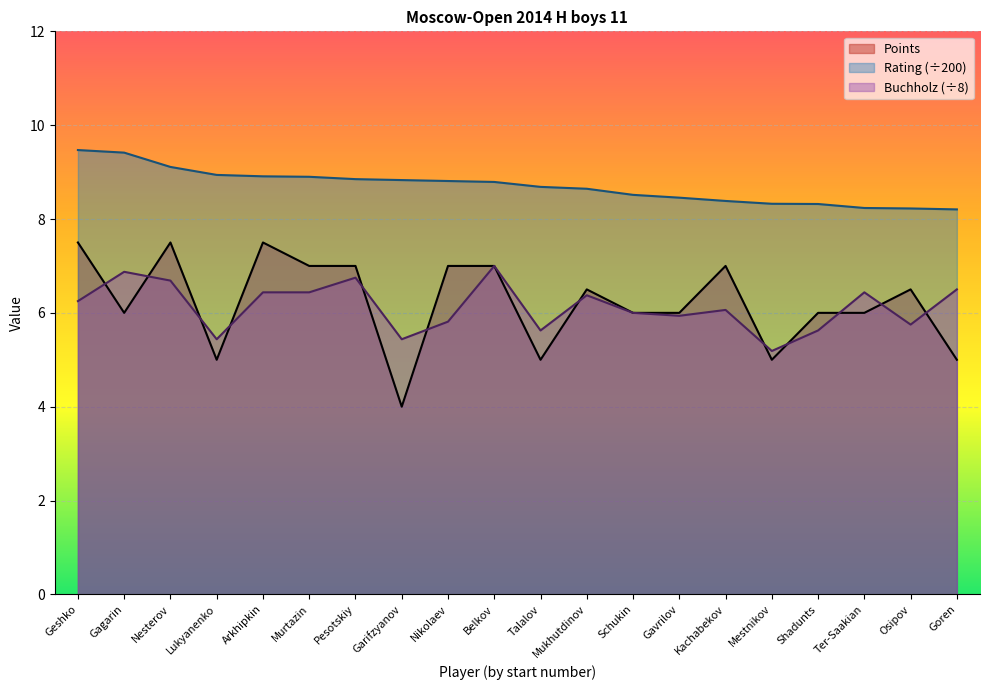

What is the difference between the highest and lowest values at Murtazin?

2.5